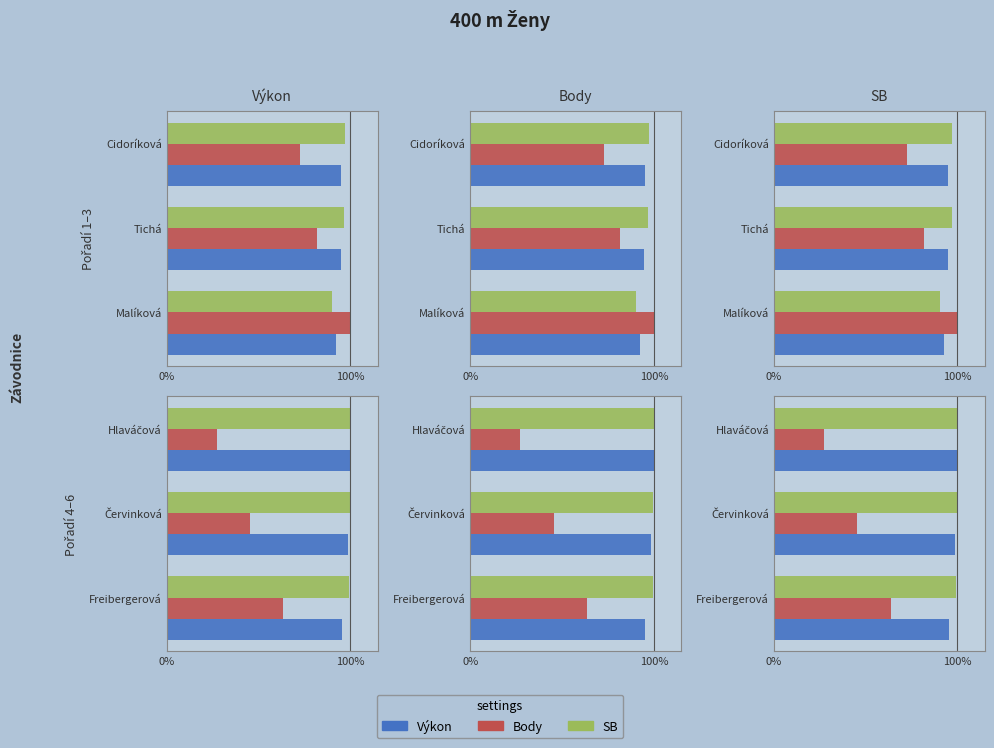

Between Červinková and Hlaváčová, which is larger?

Hlaváčová